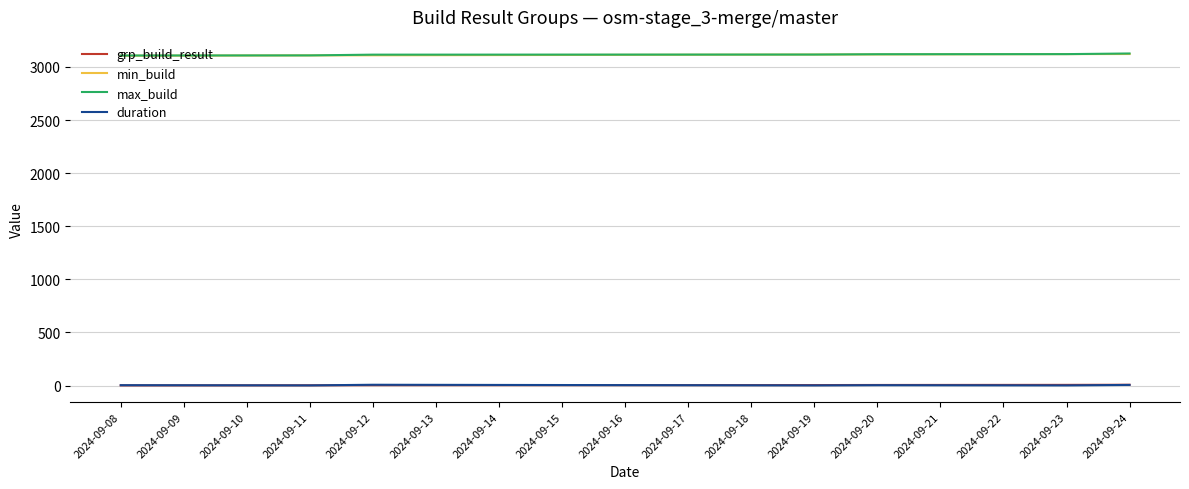

True or false: min_build and grp_build_result intersect in this chart.

False